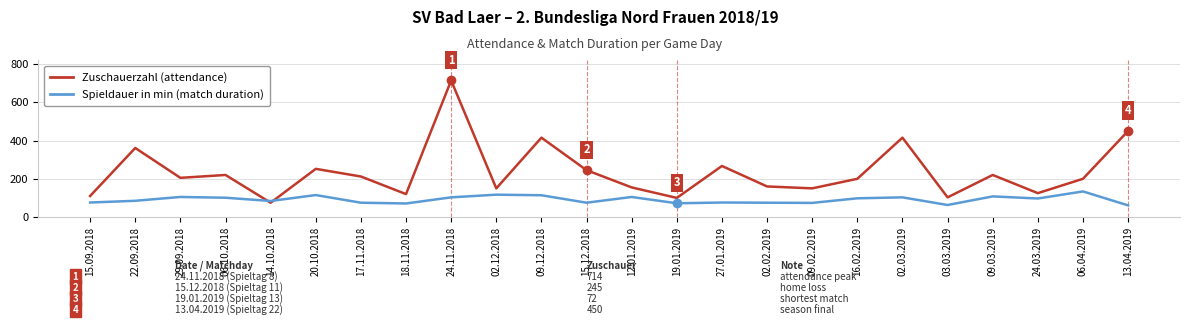

What is the greatest value displayed?

714